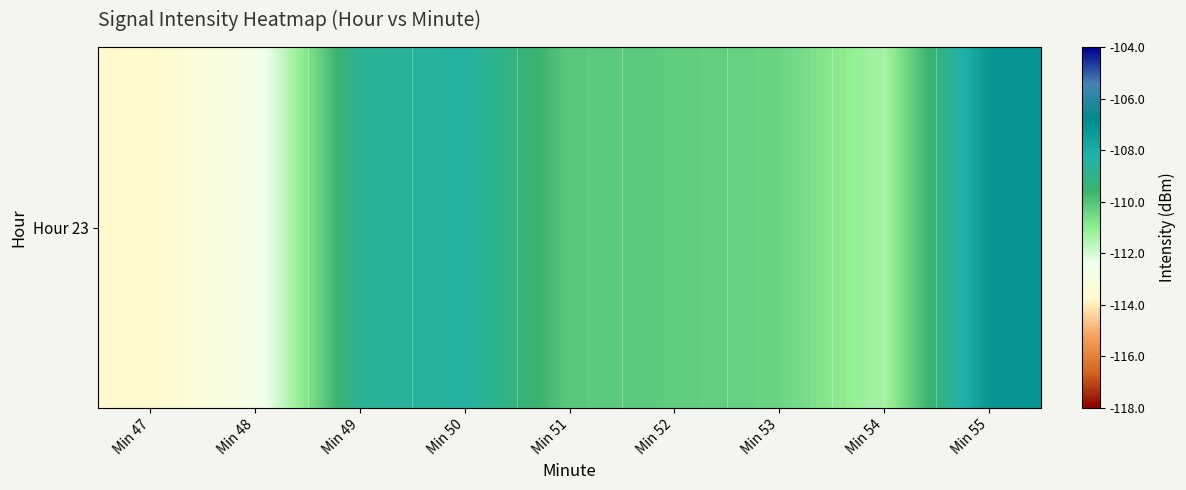

Rank the categories by value from lowest to highest.

Min 47, Min 48, Min 54, Min 53, Min 52, Min 51, Min 49, Min 50, Min 55